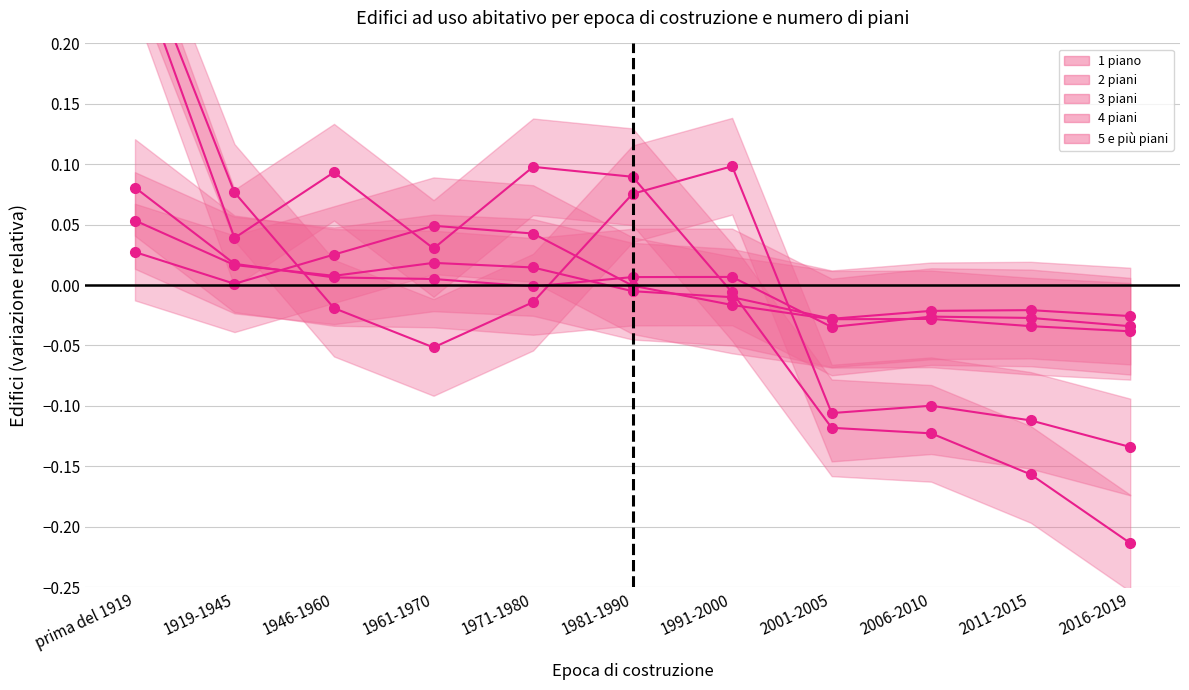

What is the maximum value shown in the chart?

0.3